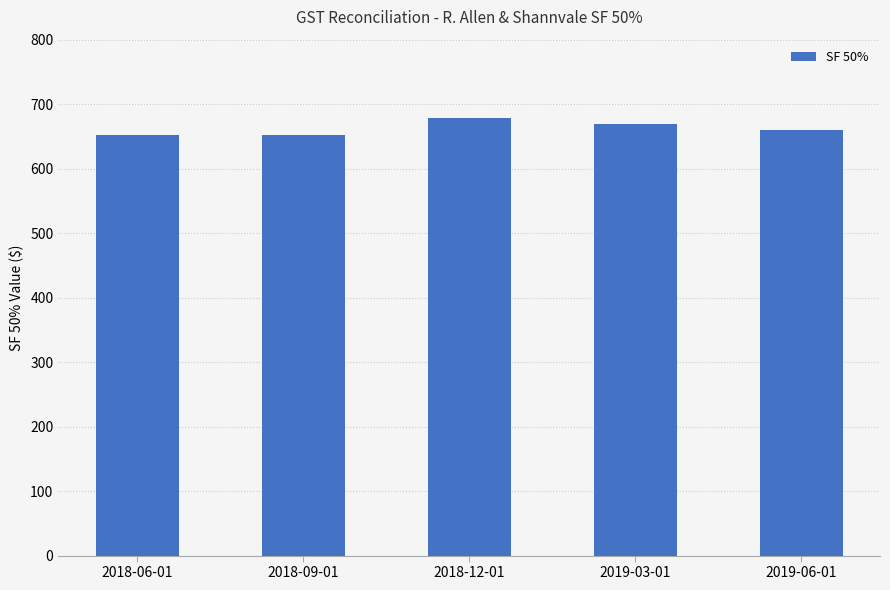

What is the smallest value displayed?

651.5